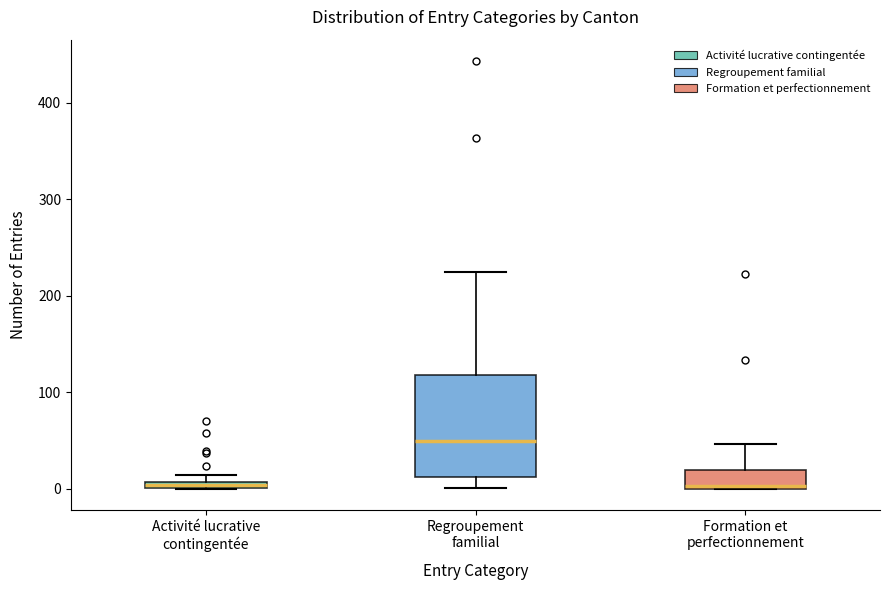

Where is the upper edge of the box for Activité lucrative contingentée on the y-axis? The values are not printed on the chart, so give them approximately, as read against the axis.

10